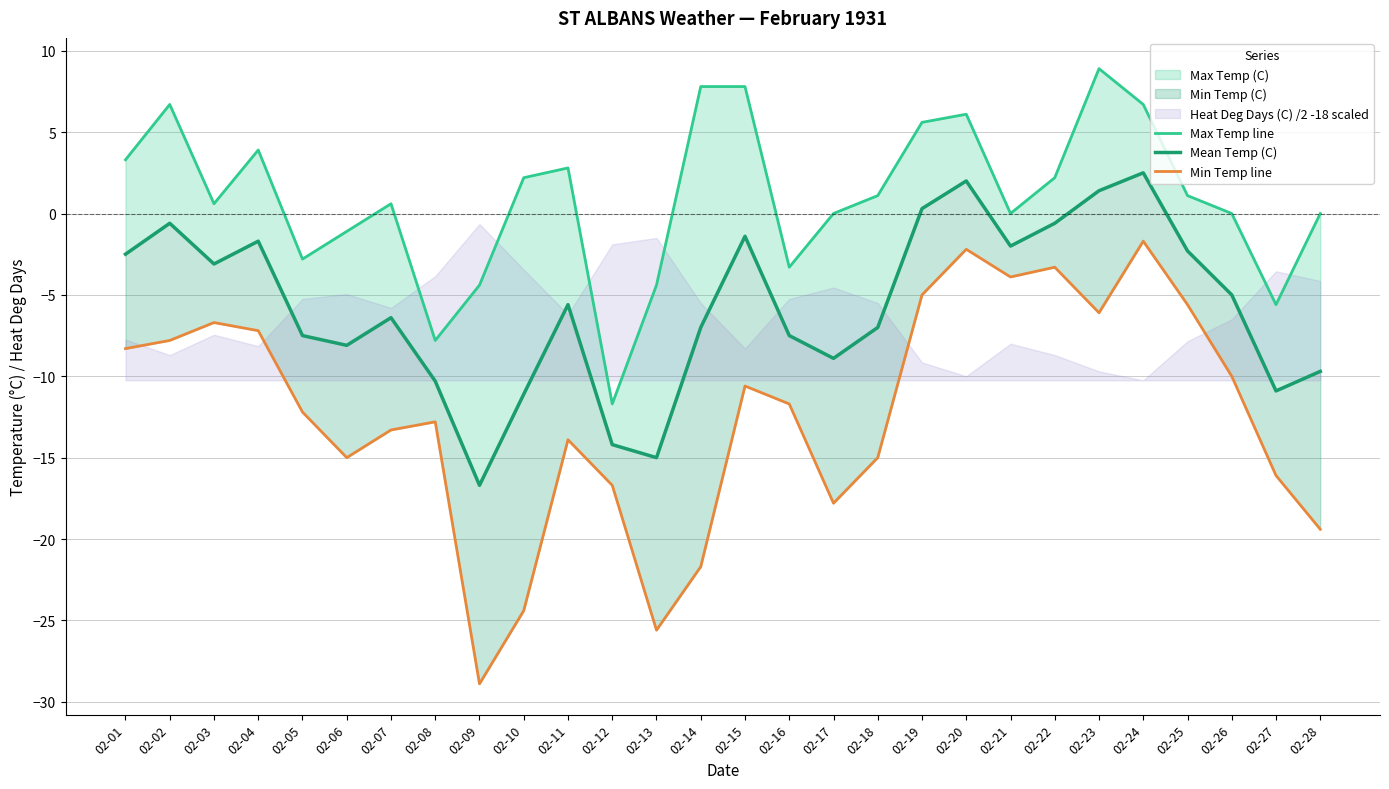

True or false: Mean Temp (C) and Min Temp line intersect in this chart.

False